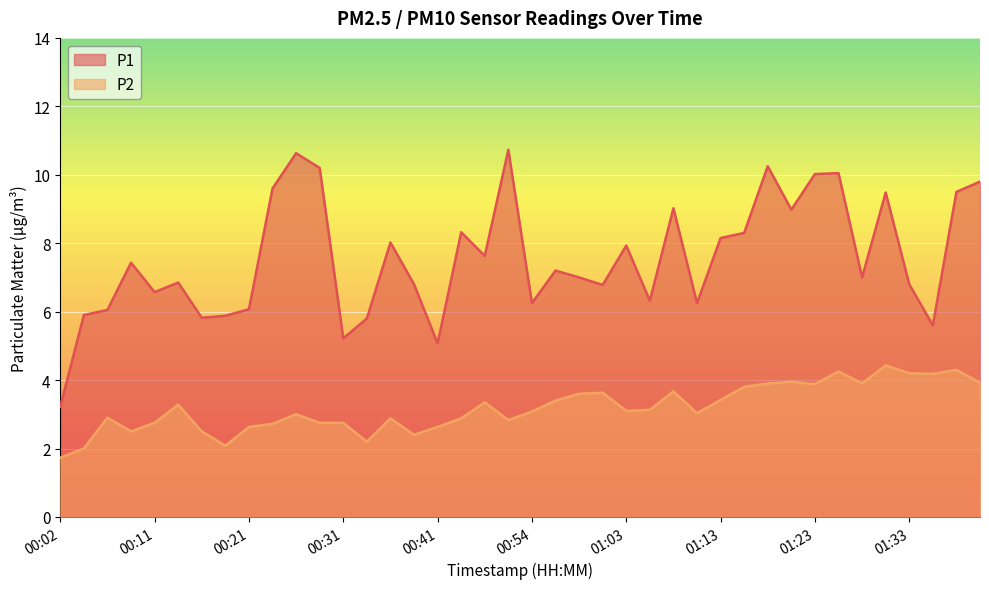

Between 00:09 and 01:01, which series saw the biggest shift?

P2